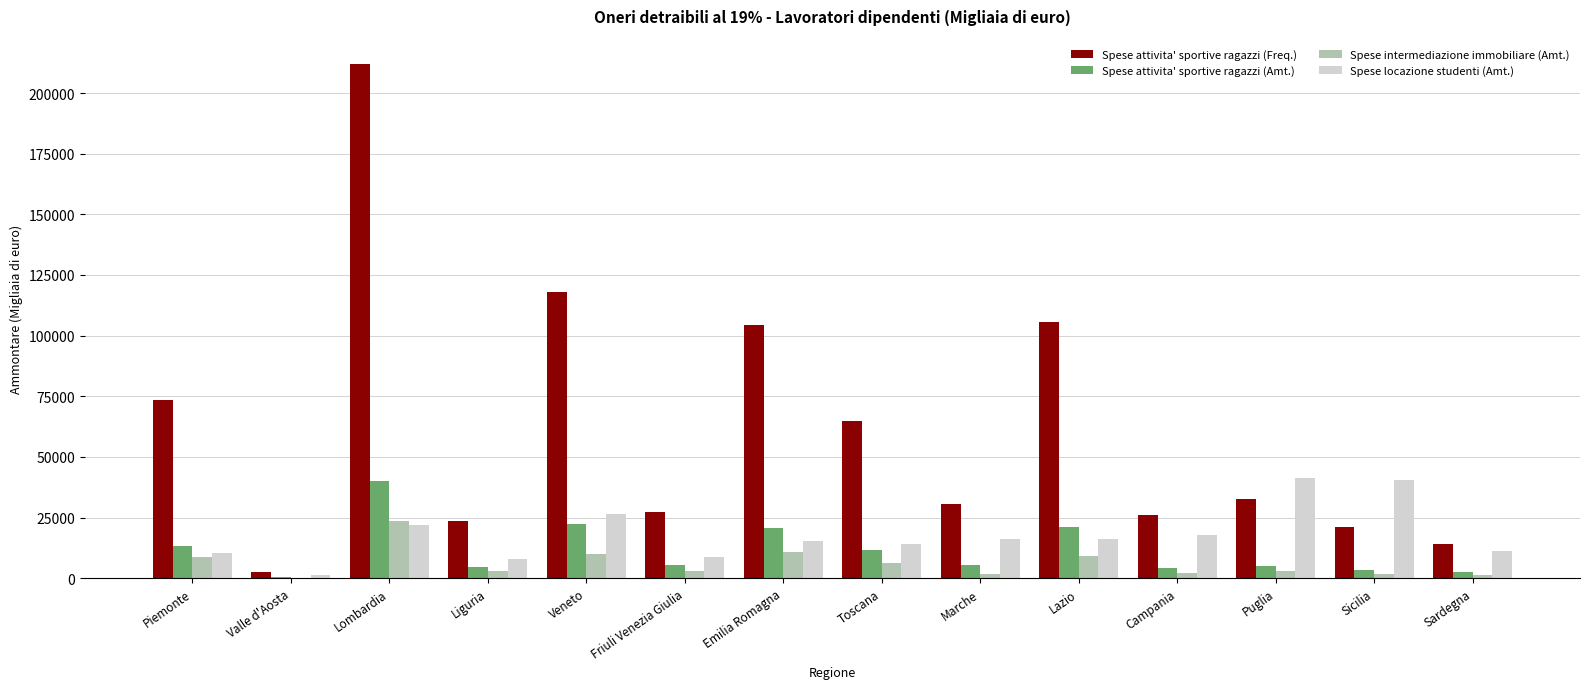

What is the sum of all Spese intermediazione immobiliare (Amt.) values?

85245